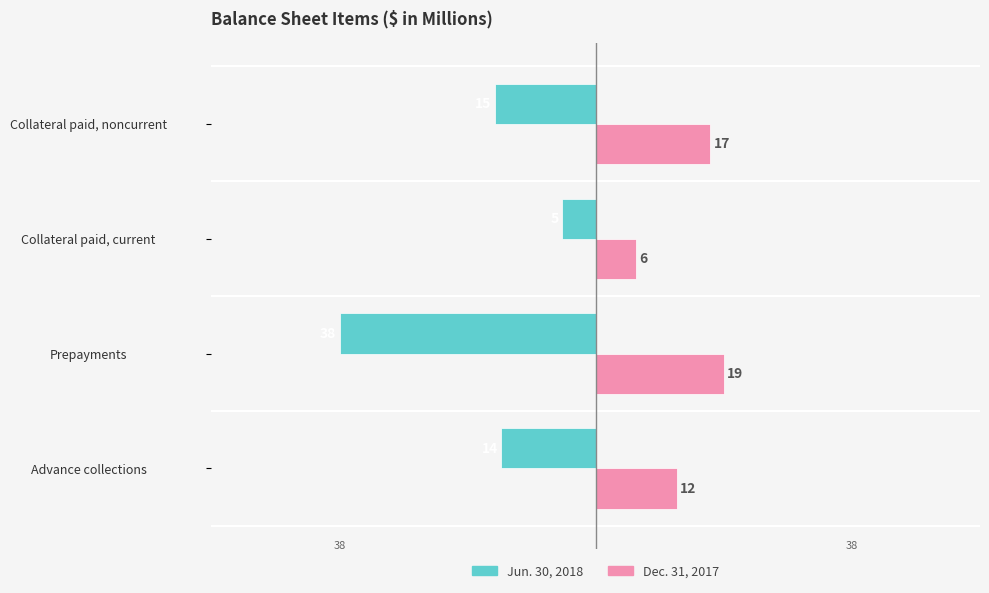

What are all the series names shown in the legend?

Jun. 30, 2018, Dec. 31, 2017